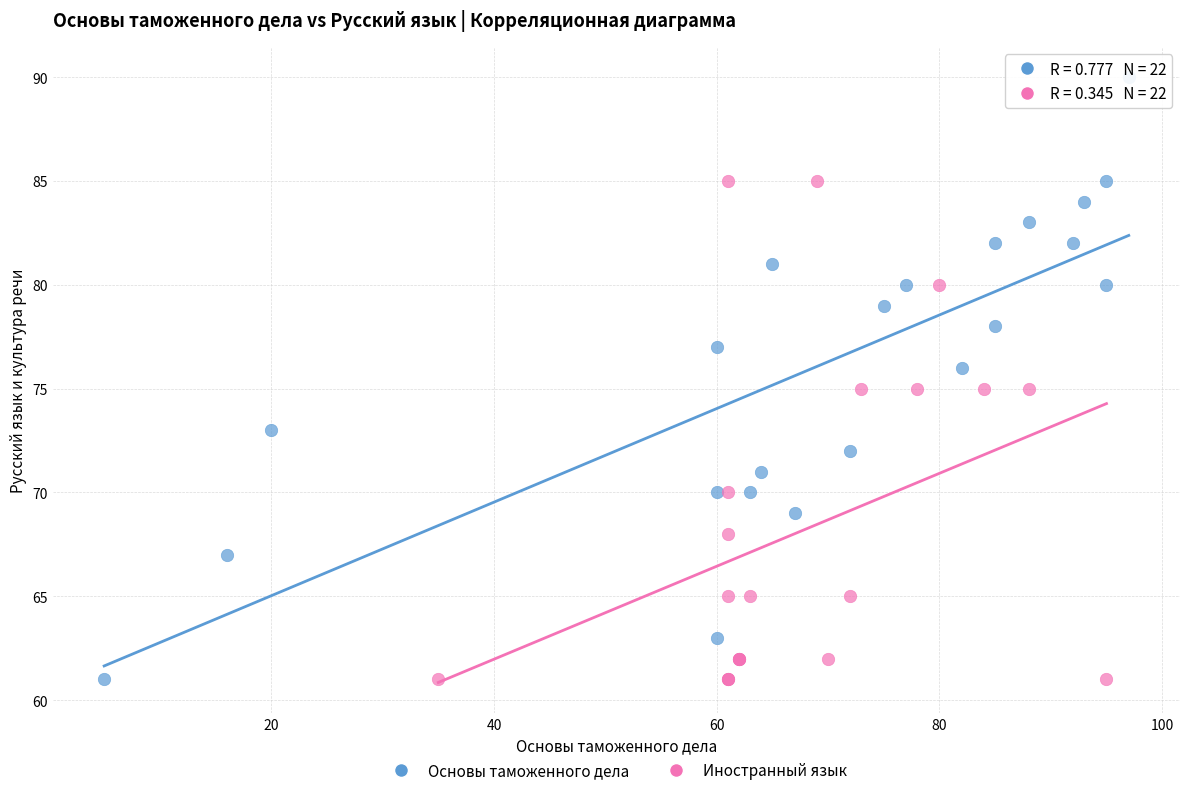

Which series has the largest Y range (max minus min)?

Основы таможенного дела